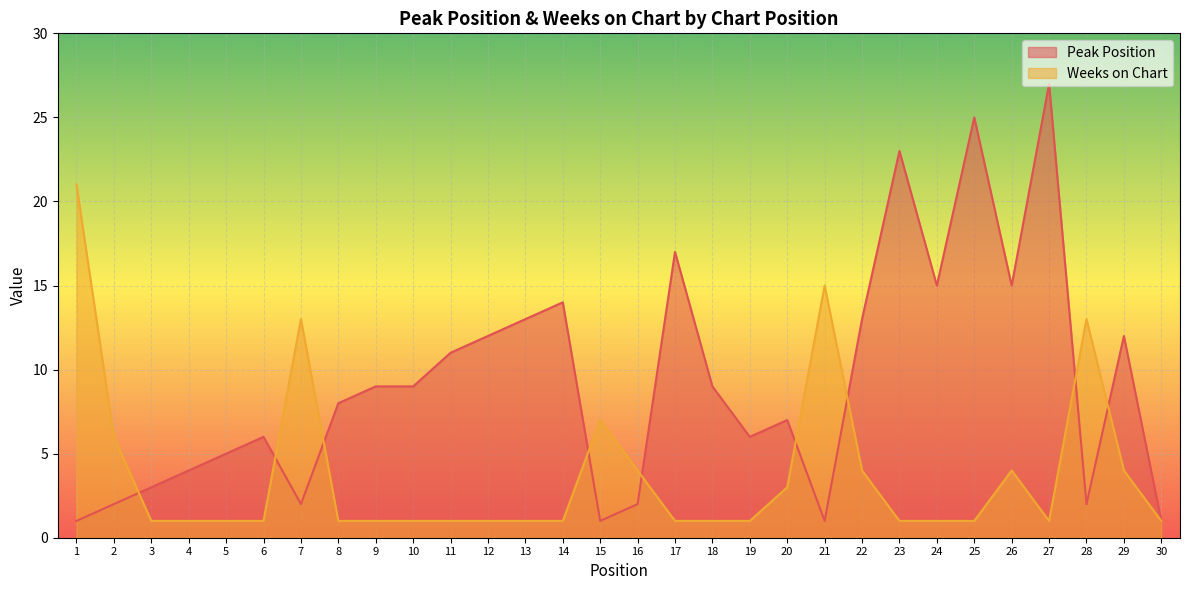

Is the value of Peak Position at 22 greater than the value of Weeks on Chart at 26?

Yes